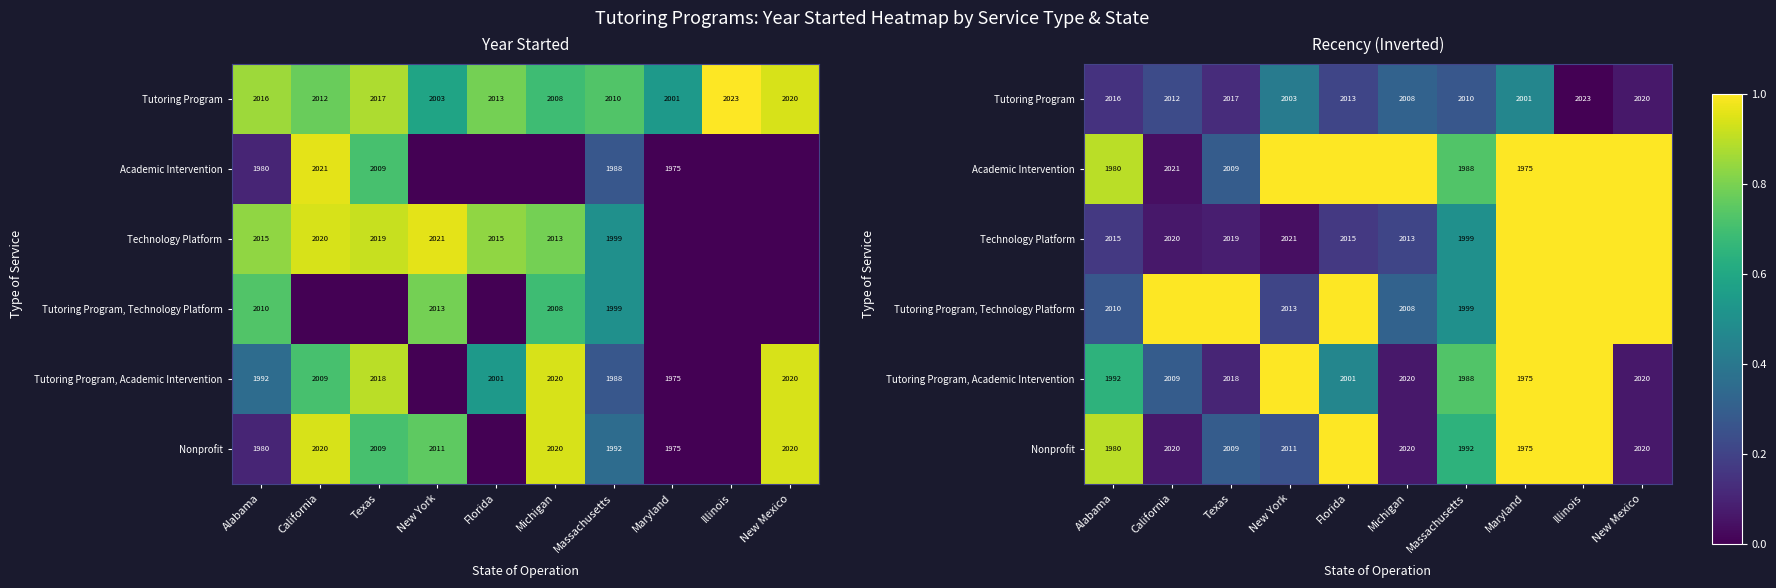

The Tutoring Program, Academic Intervention series shows 0.1 at Michigan. True or false?

True